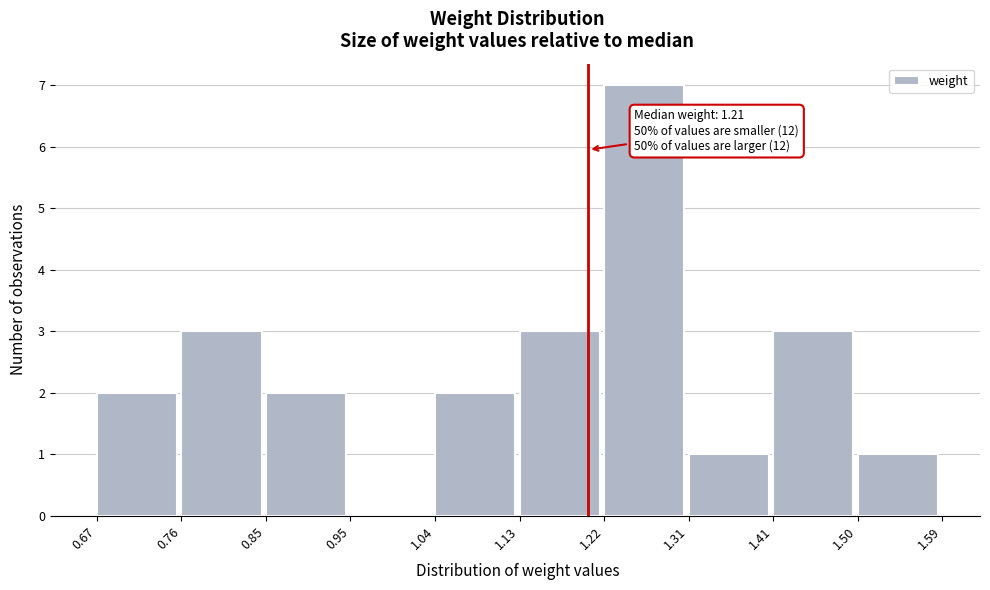

Which range on the x-axis has the tallest bar?

1.22 to 1.31